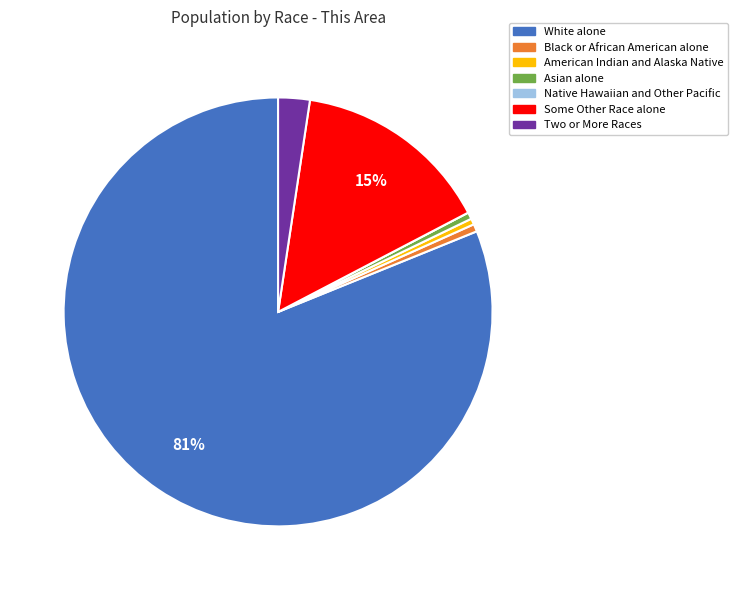

To the nearest percent, what is the combined percentage of American Indian and Alaska Native and Black or African American alone?

1%